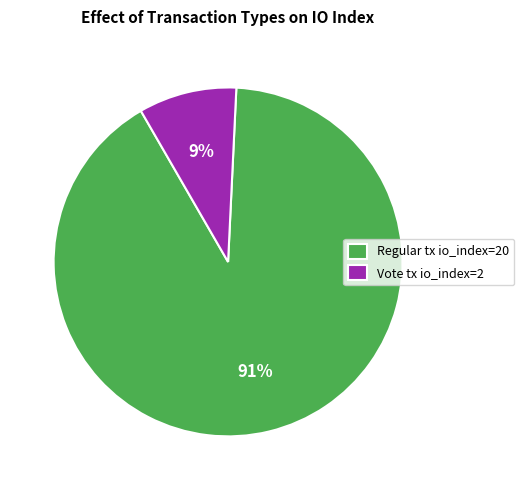

Which category has the biggest portion of the pie?

Regular tx io_index=20